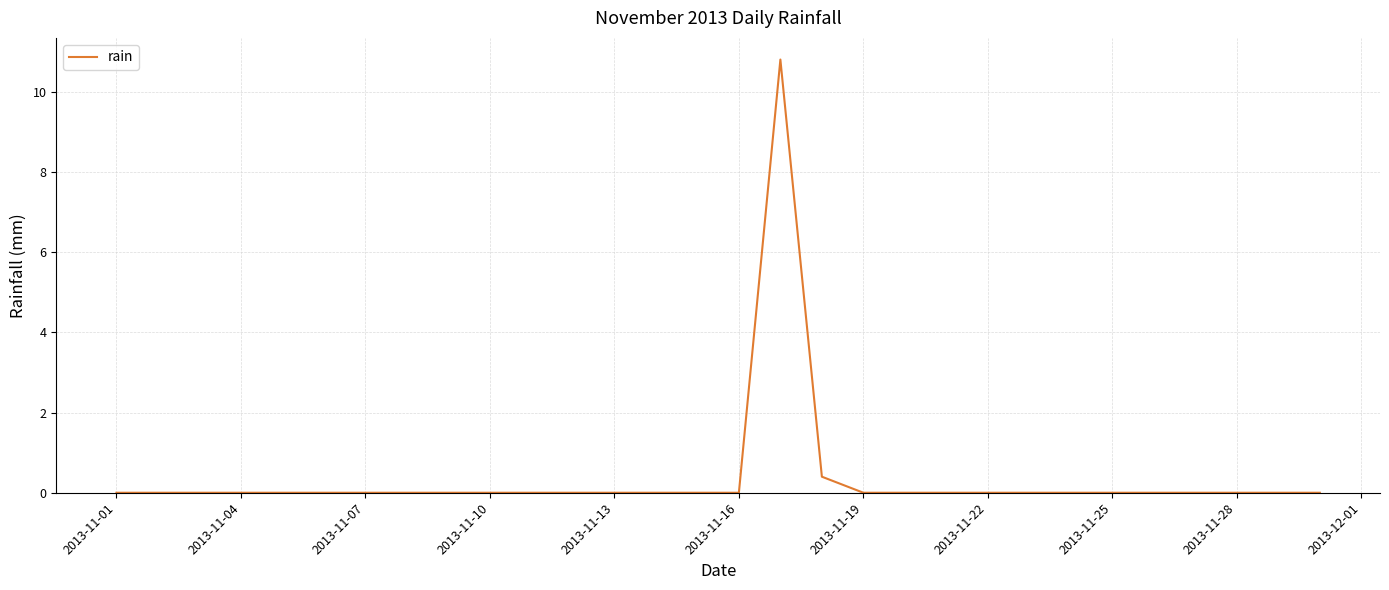

What is the difference between the maximum and minimum values?

10.8